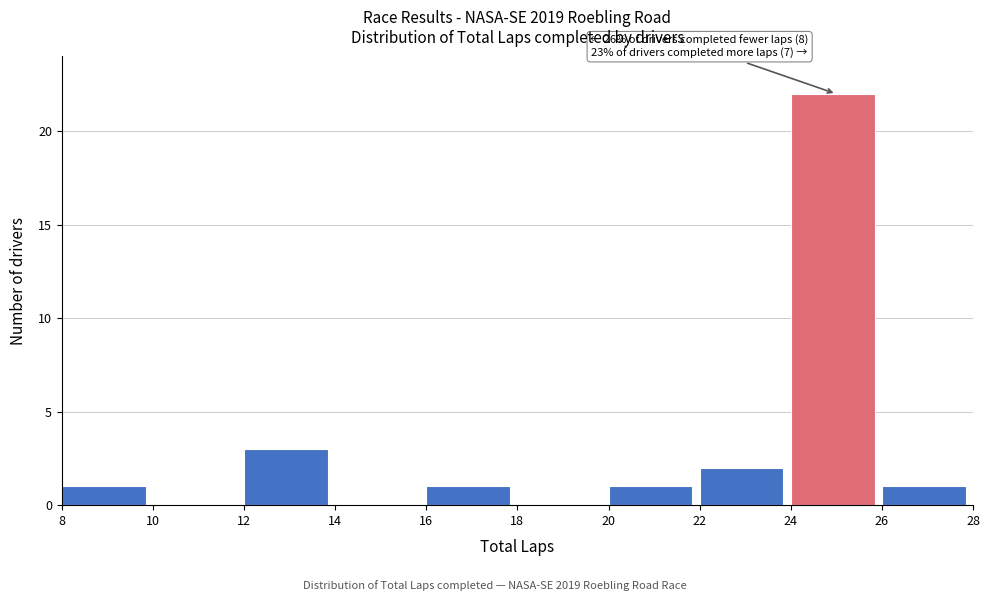

Which range on the x-axis has the tallest bar?

24 to 26